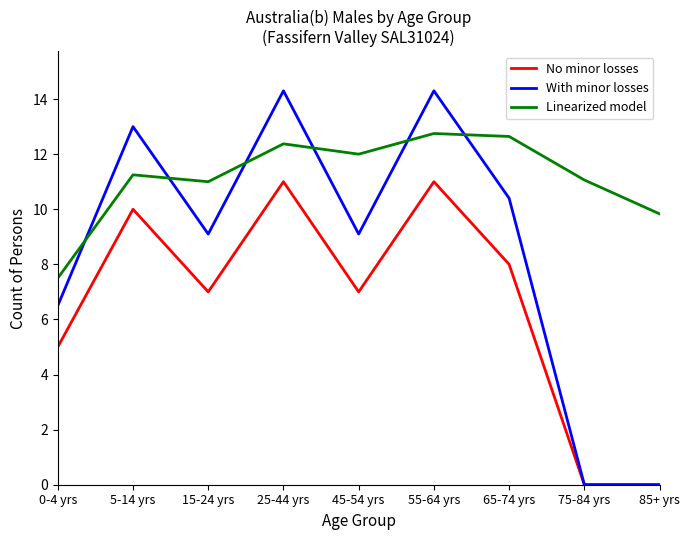

Where does the With minor losses series first go above 9?

5-14 yrs